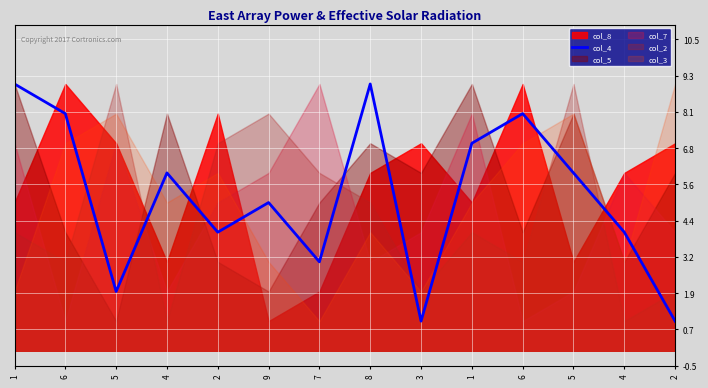

List the labels in order of value, largest first.

1, 8, 6, 6, 1, 4, 5, 9, 2, 4, 7, 5, 3, 2